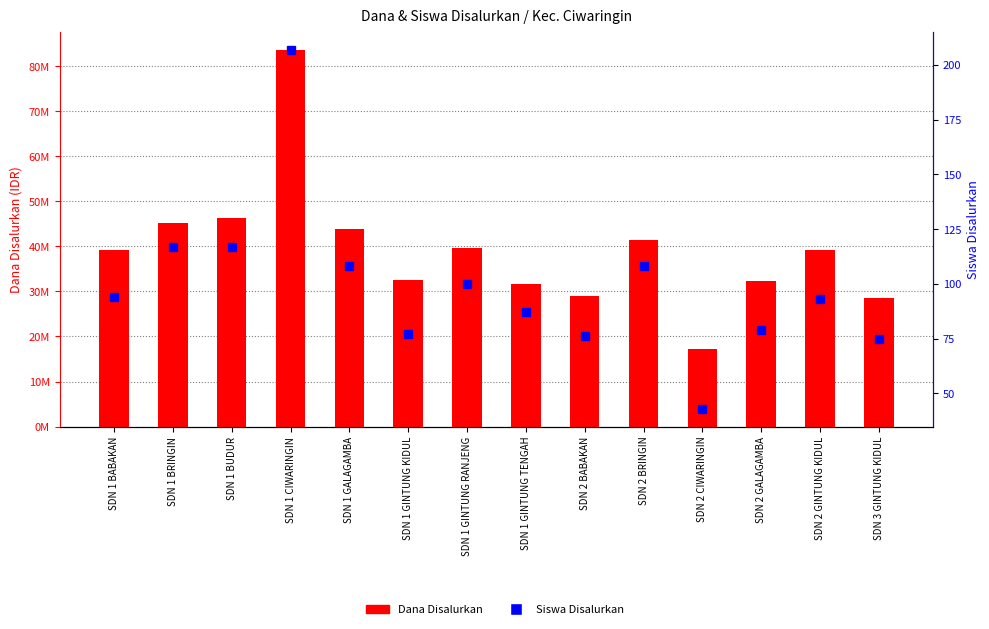

Reading left to right, extract all data points from this chart.

Dana Disalurkan: SDN 1 BABAKAN=39150000	SDN 1 BRINGIN=45225000	SDN 1 BUDUR=46350000	SDN 1 CIWARINGIN=83475000	SDN 1 GALAGAMBA=43875000	SDN 1 GINTUNG KIDUL=32625000	SDN 1 GINTUNG RANJENG=39600000	SDN 1 GINTUNG TENGAH=31725000	SDN 2 BABAKAN=29025000	SDN 2 BRINGIN=41400000	SDN 2 CIWARINGIN=17325000	SDN 2 GALAGAMBA=32400000	SDN 2 GINTUNG KIDUL=39150000	SDN 3 GINTUNG KIDUL=28575000
Siswa Disalurkan: SDN 1 BABAKAN=94	SDN 1 BRINGIN=117	SDN 1 BUDUR=117	SDN 1 CIWARINGIN=207	SDN 1 GALAGAMBA=108	SDN 1 GINTUNG KIDUL=77	SDN 1 GINTUNG RANJENG=100	SDN 1 GINTUNG TENGAH=87	SDN 2 BABAKAN=76	SDN 2 BRINGIN=108	SDN 2 CIWARINGIN=43	SDN 2 GALAGAMBA=79	SDN 2 GINTUNG KIDUL=93	SDN 3 GINTUNG KIDUL=75